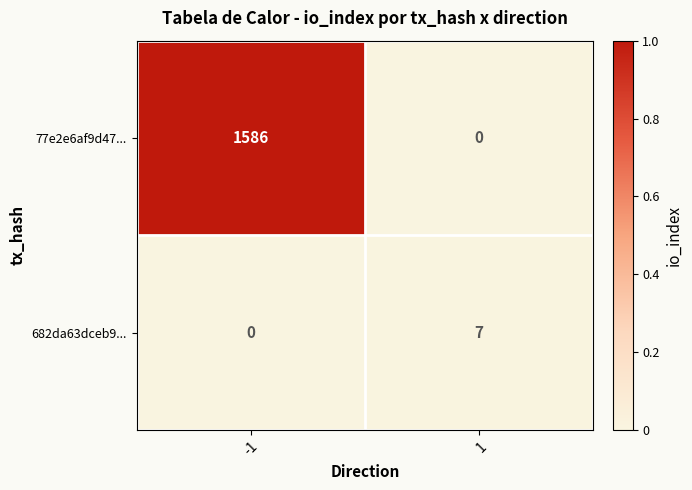

What is the difference between the maximum and minimum values in the 77e2e6af9d47... series?

1586